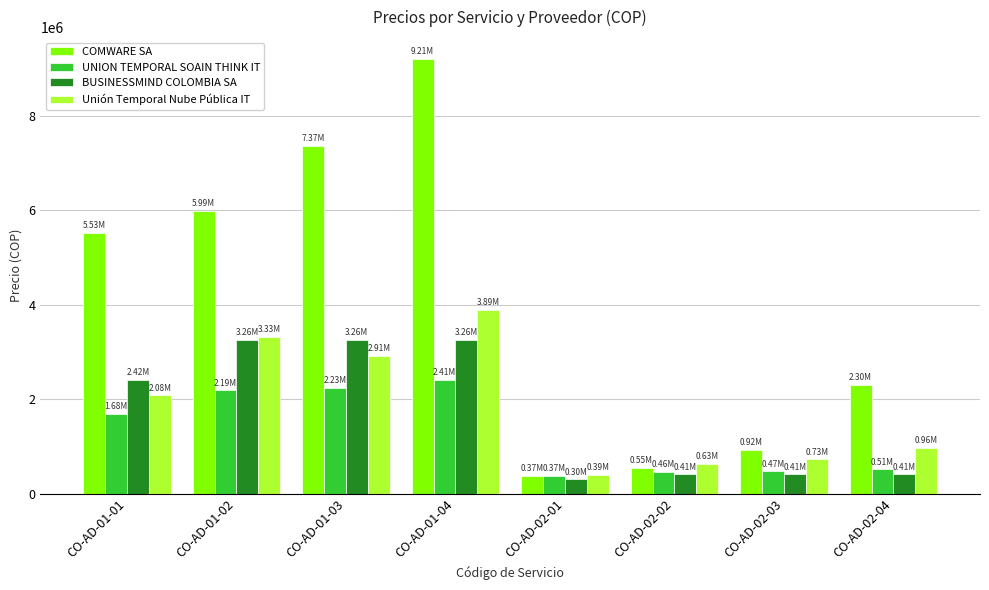

Which series has the largest total across all categories?

COMWARE SA